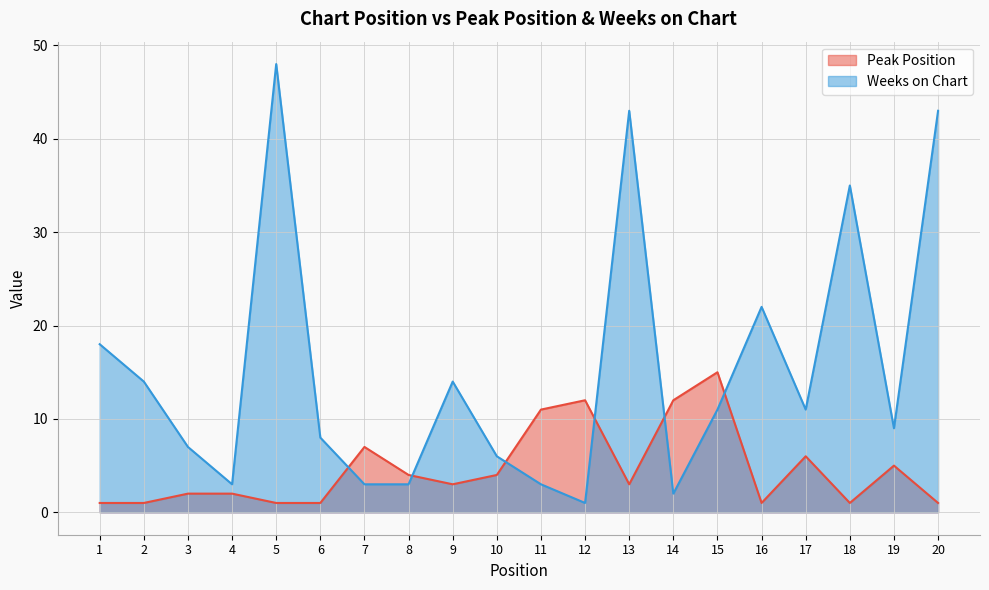

At which category is the sum across all series the highest?

5